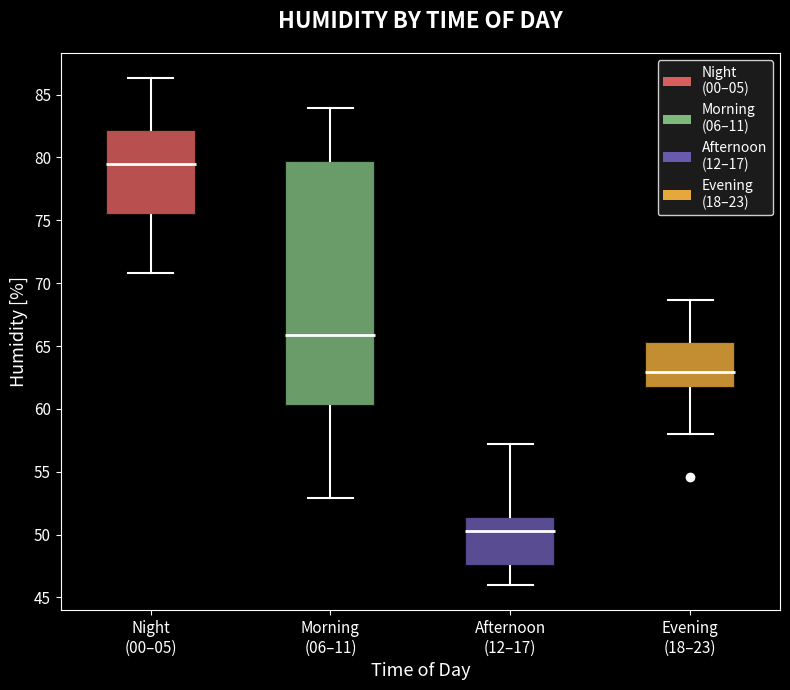

Comparing the boxes themselves (not the whiskers), which one is the tallest?

Morning (06–11)